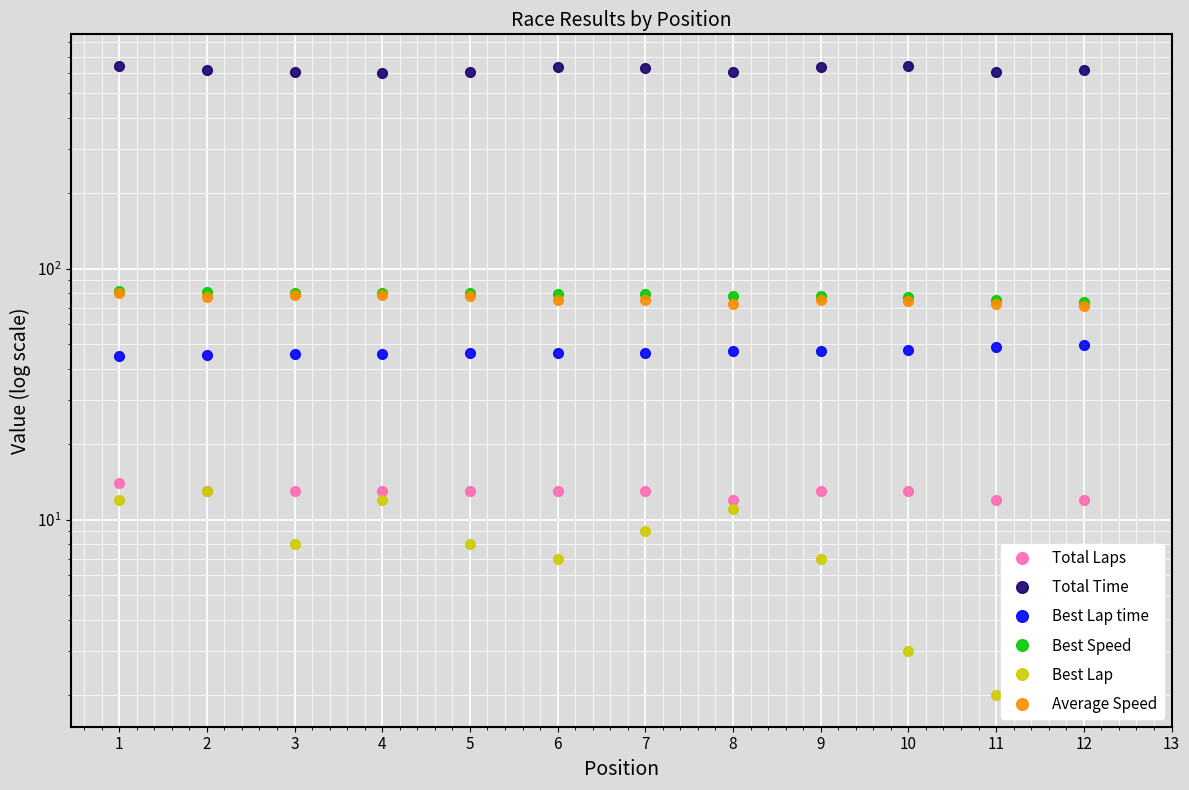

Which series has the widest spread of values?

Total Time